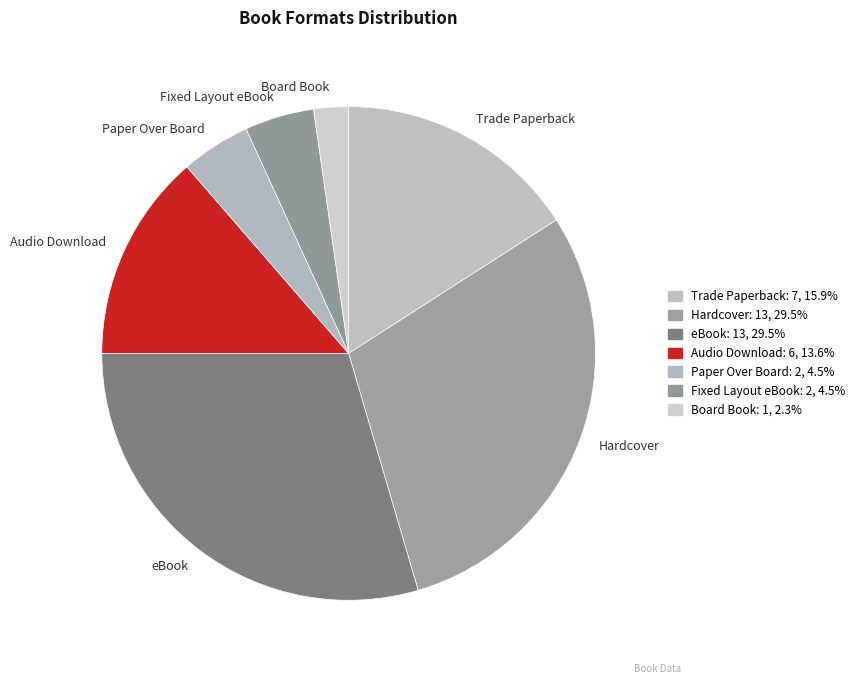

What is the smallest slice in the pie chart?

Board Book